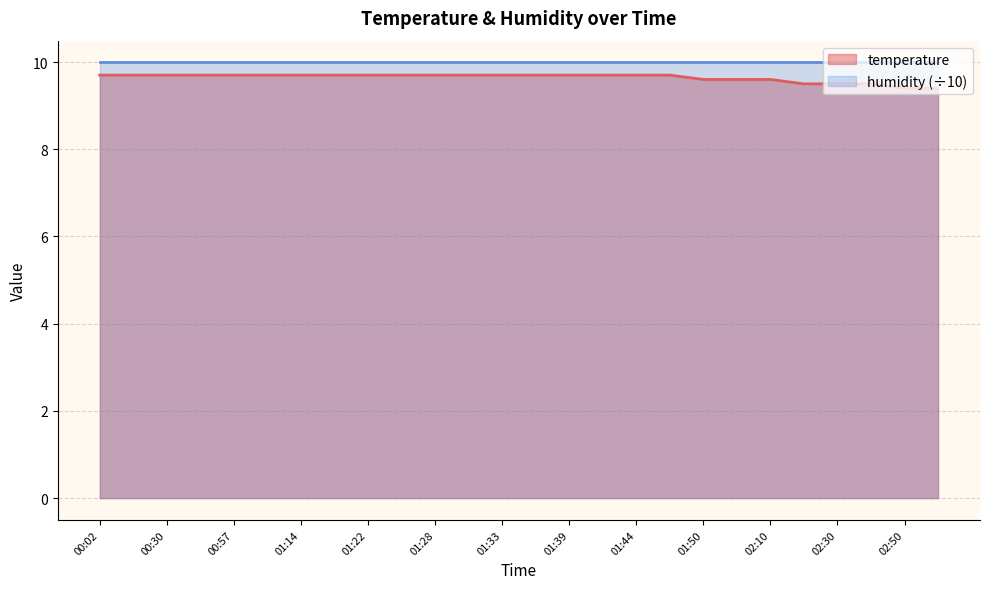

How many lines are shown in the chart?

2